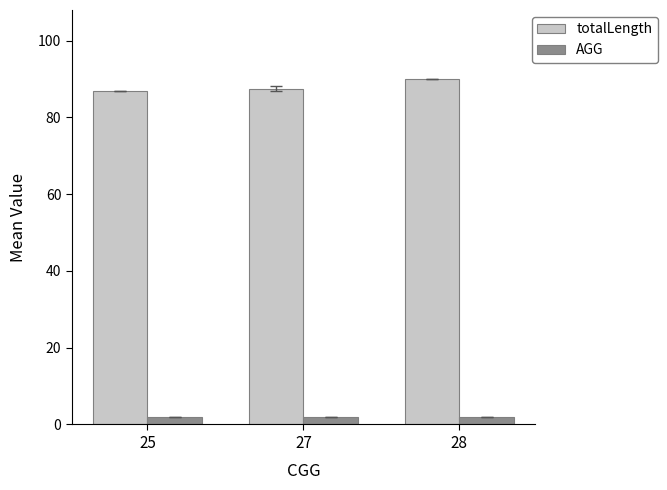

At how many categories does at least one series exceed 5?

3